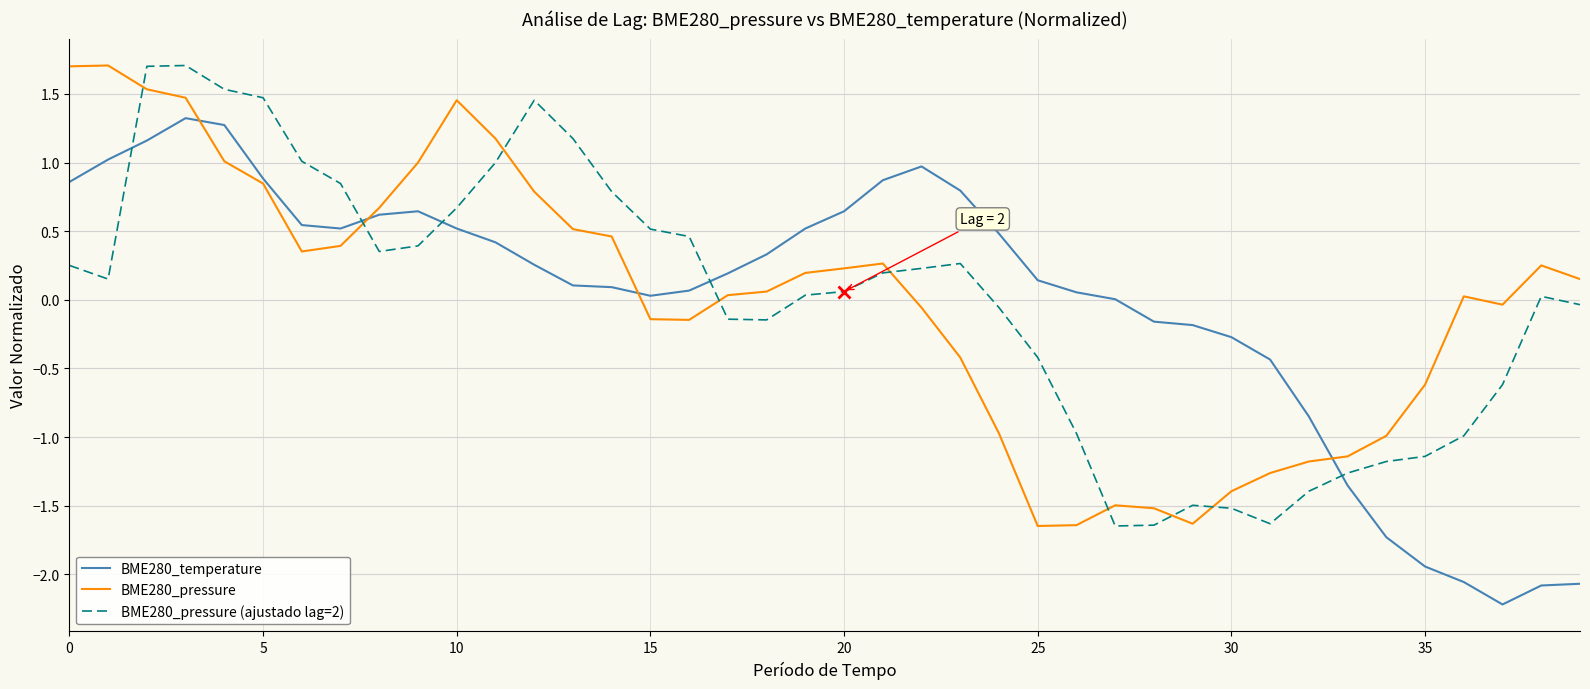

How many times do BME280_pressure (ajustado lag=2) and BME280_pressure cross each other?

8